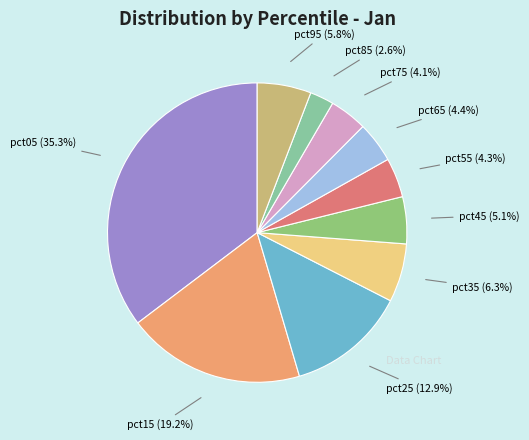

Combined, do pct25 and pct75 account for over 50%?

No